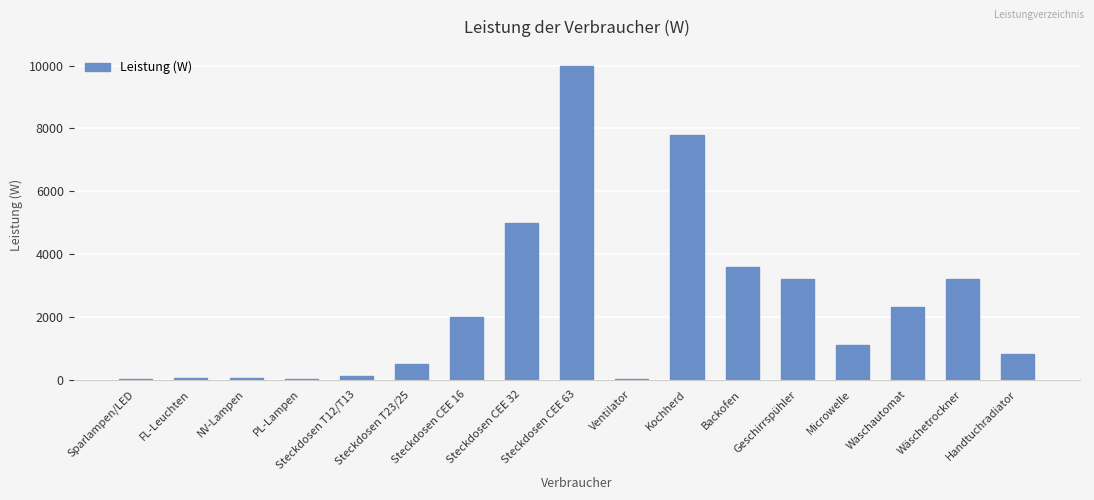

Is it true that the value at Wäschetrockner is 5516?

False